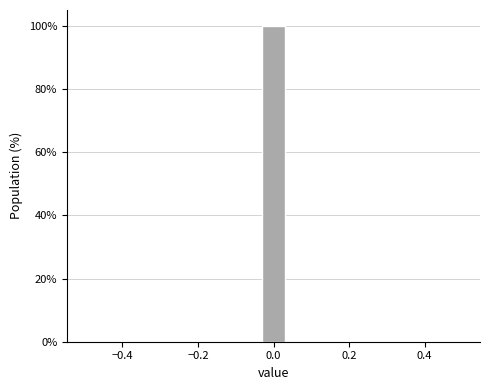

Read against the x-axis, roughly where is the centre of the tallest bar?

0.00